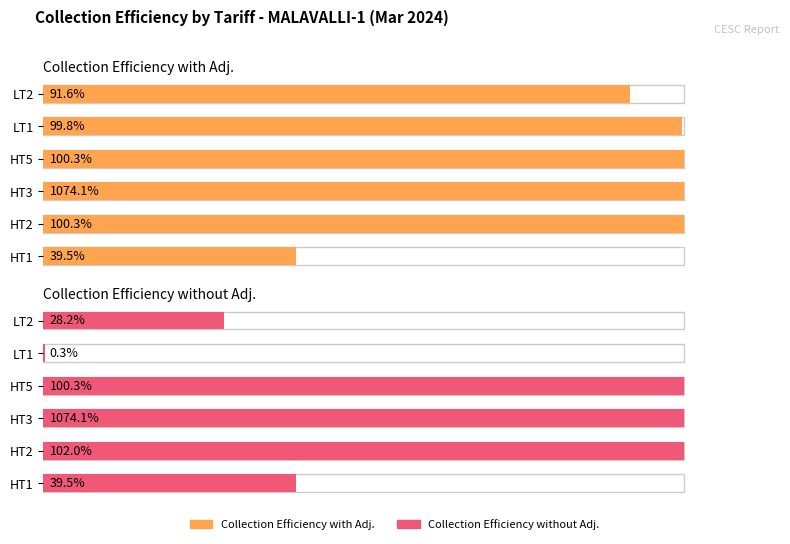

True or false: Collection Efficiency with Adj. has a value of 22.9 at HT5.

False